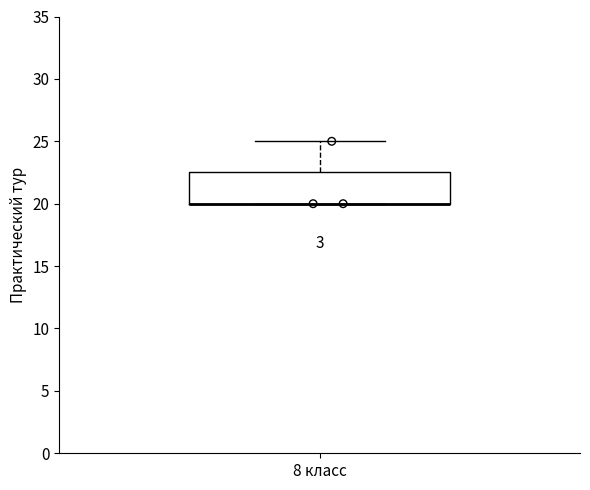

Read this box plot against the y-axis: the position of the median line, the range covered by the box, and the ends of both whiskers. The values are not printed on the chart, so give them approximately, as read against the axis.

median 20.0 (drawn on the box's lower edge), box 20.0 to 22.5, whiskers 20.0 to 25.0